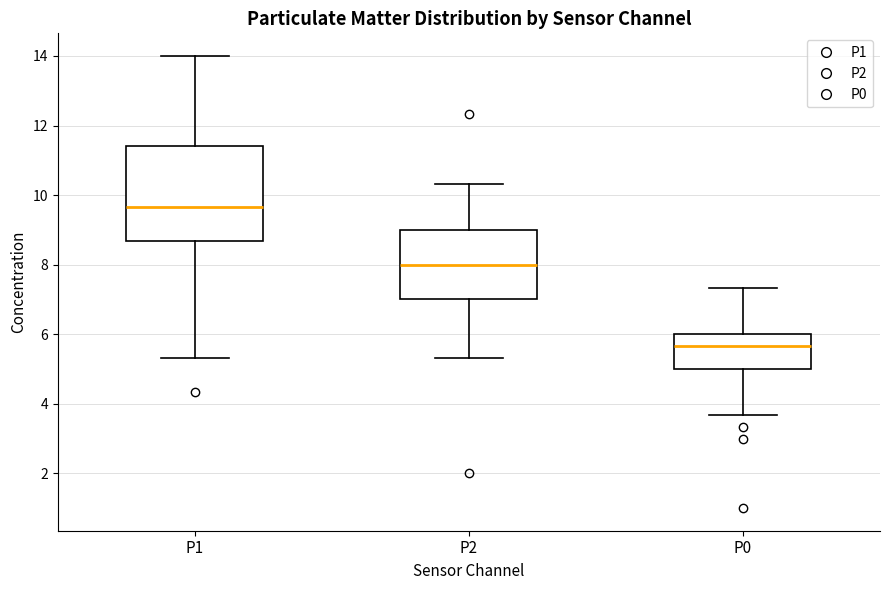

Reading left to right, read every box against the y-axis: the position of its median line, the range the box covers, and the ends of its whiskers. The values are not printed on the chart, so give them approximately, as read against the axis.

P1: median 9.6, box 8.6 to 11.4, whiskers 5.4 to 14.0
P2: median 8.0, box 7.0 to 9.0, whiskers 5.4 to 10.4
P0: median 5.6, box 5.0 to 6.0, whiskers 3.6 to 7.4